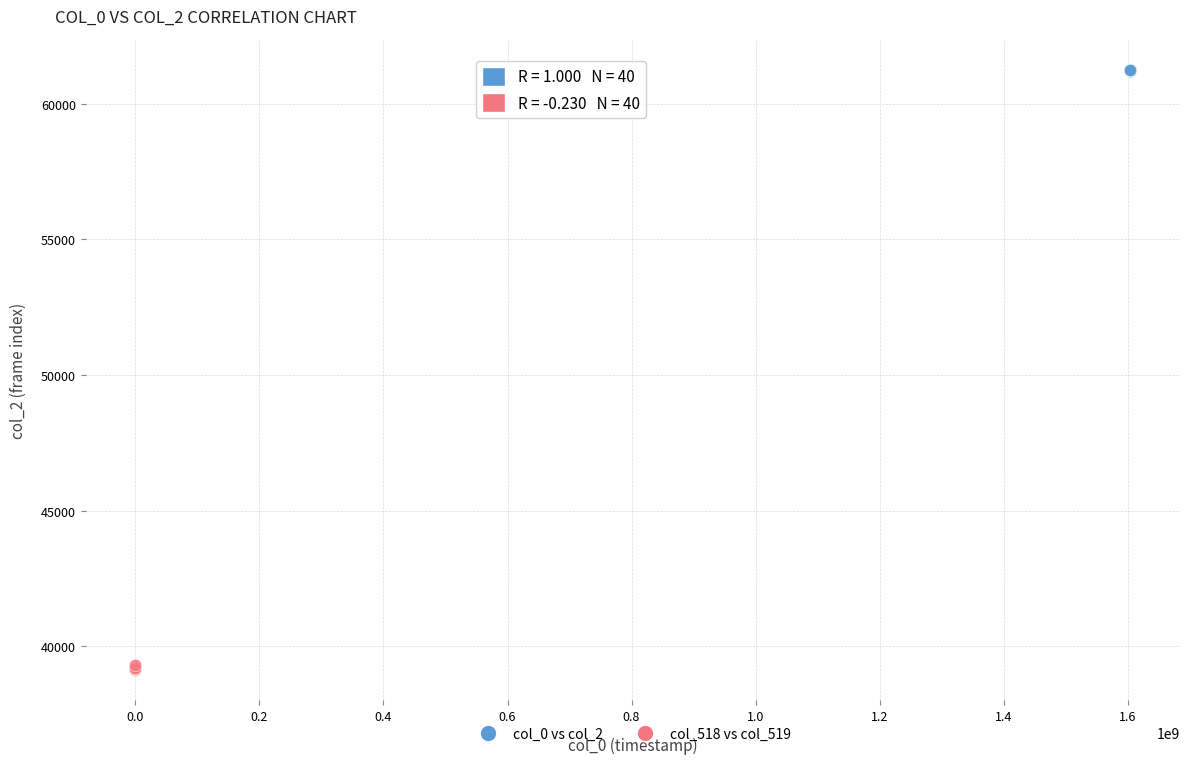

Which series has the widest spread of Y values?

col_518 vs col_519